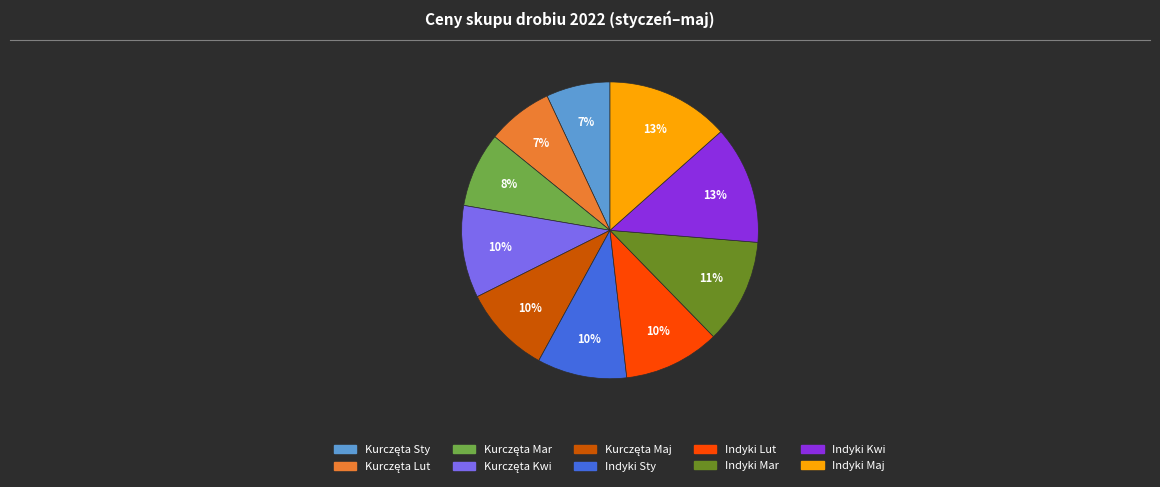

To the nearest percent, what is the average slice percentage?

10%